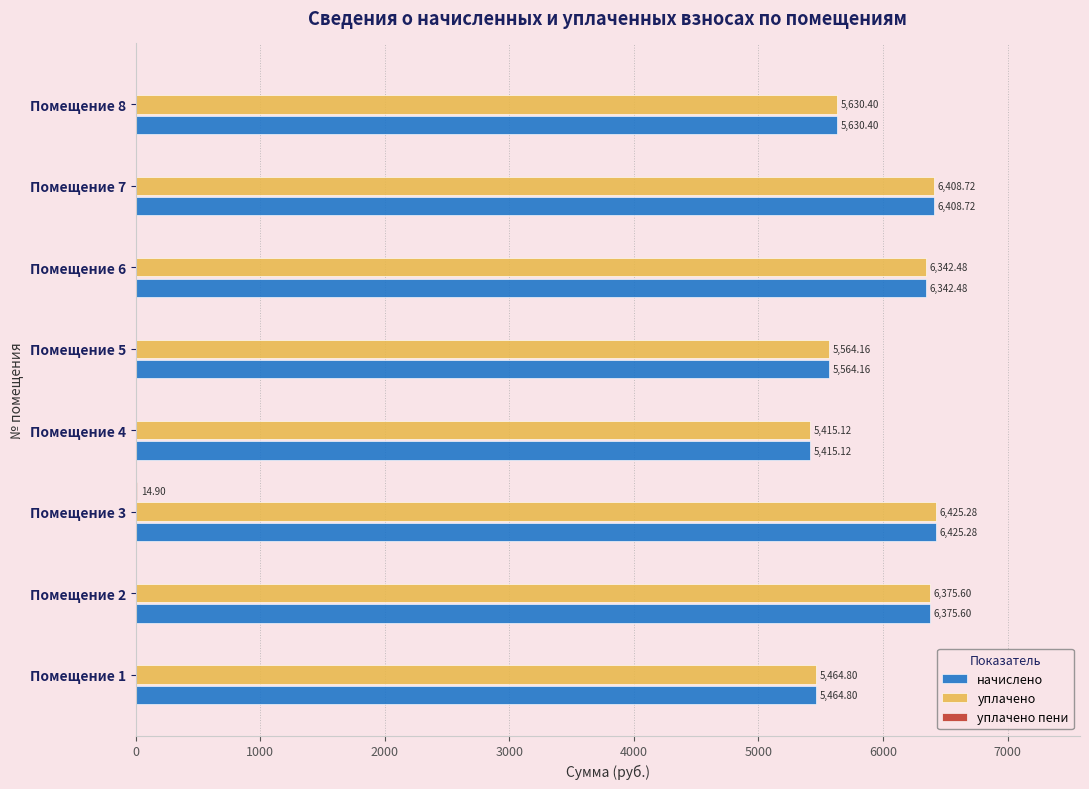

What is the sum of the уплачено values at Помещение 2 and Помещение 7?

12784.3